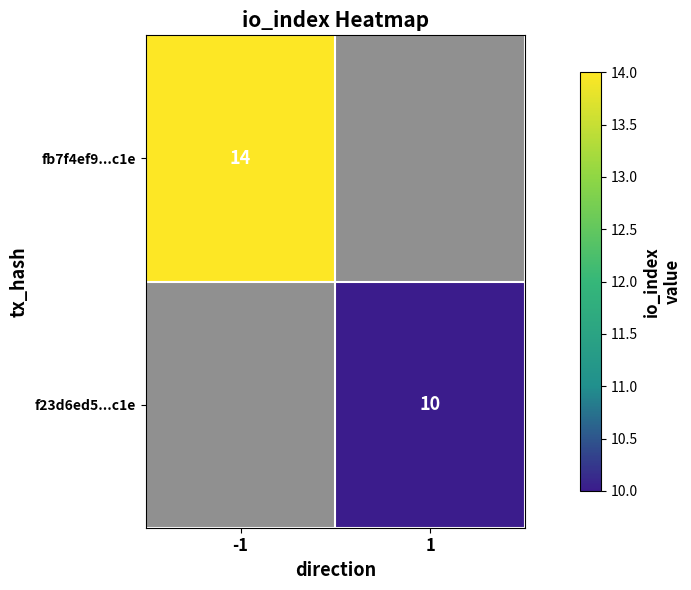

The fb7f4ef9...c1e series shows 14 at -1. True or false?

True